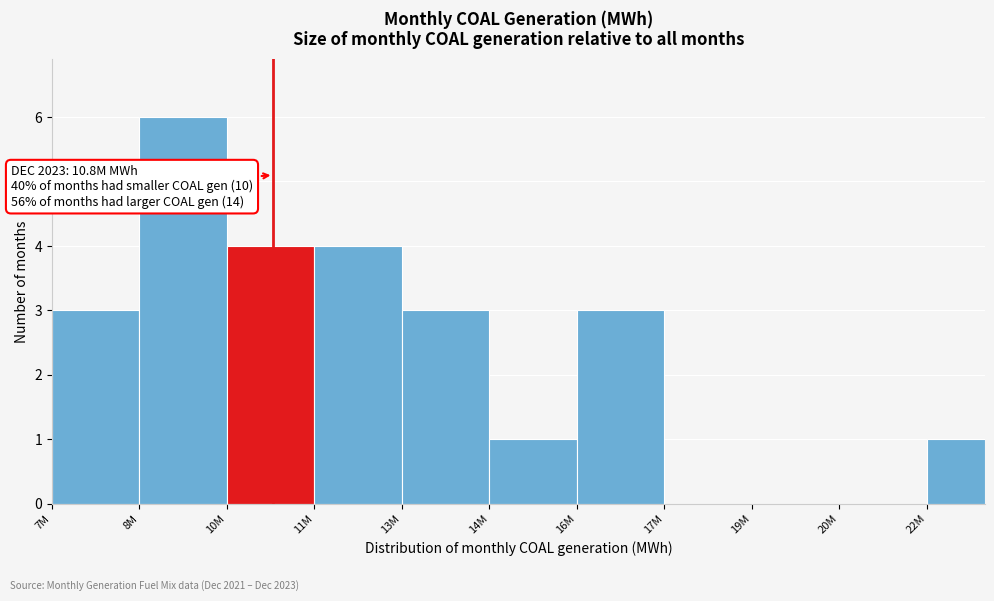

Reading left to right, extract all data points from this chart.

7M=3	8M=6	10M=4	11M=4	13M=3	14M=1	16M=3	17M=0	19M=0	20M=0	22M=1